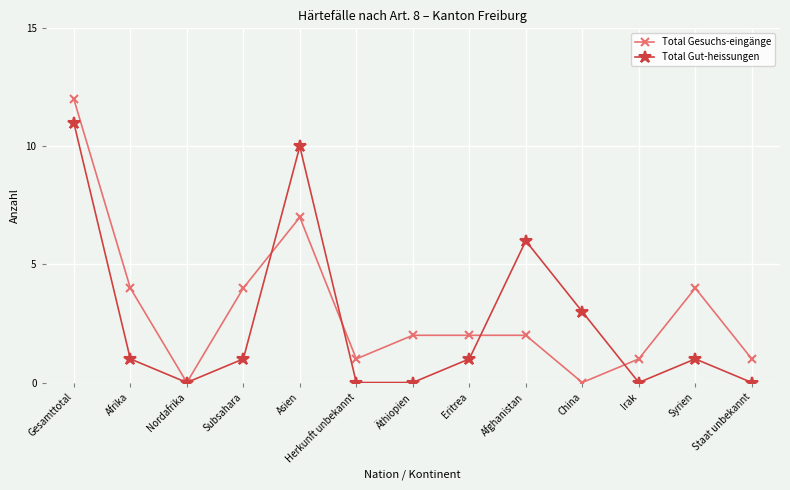

What is the label of the 2nd point from the left?

Afrika